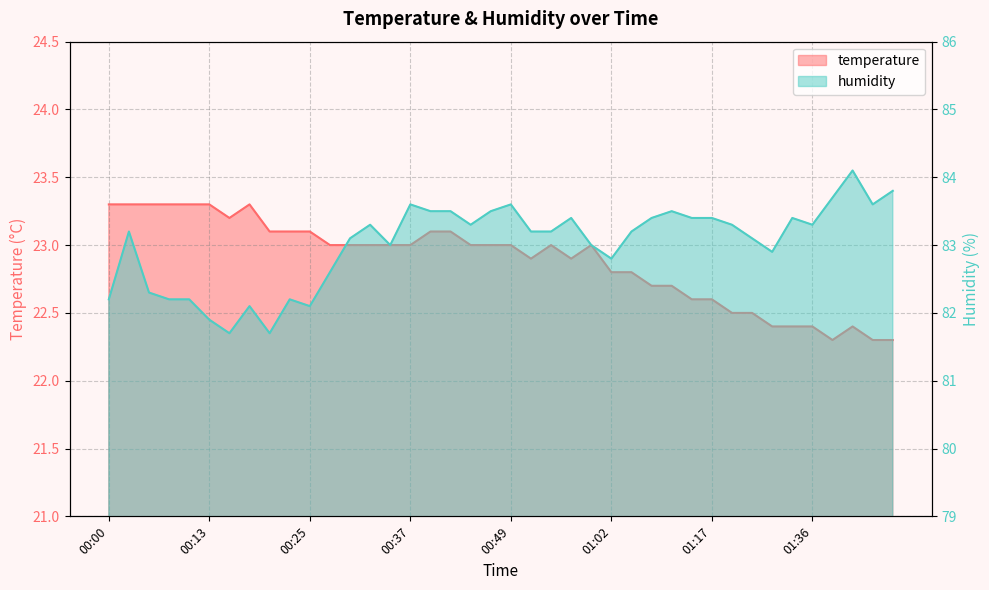

Where is the first local maximum for humidity?

00:03